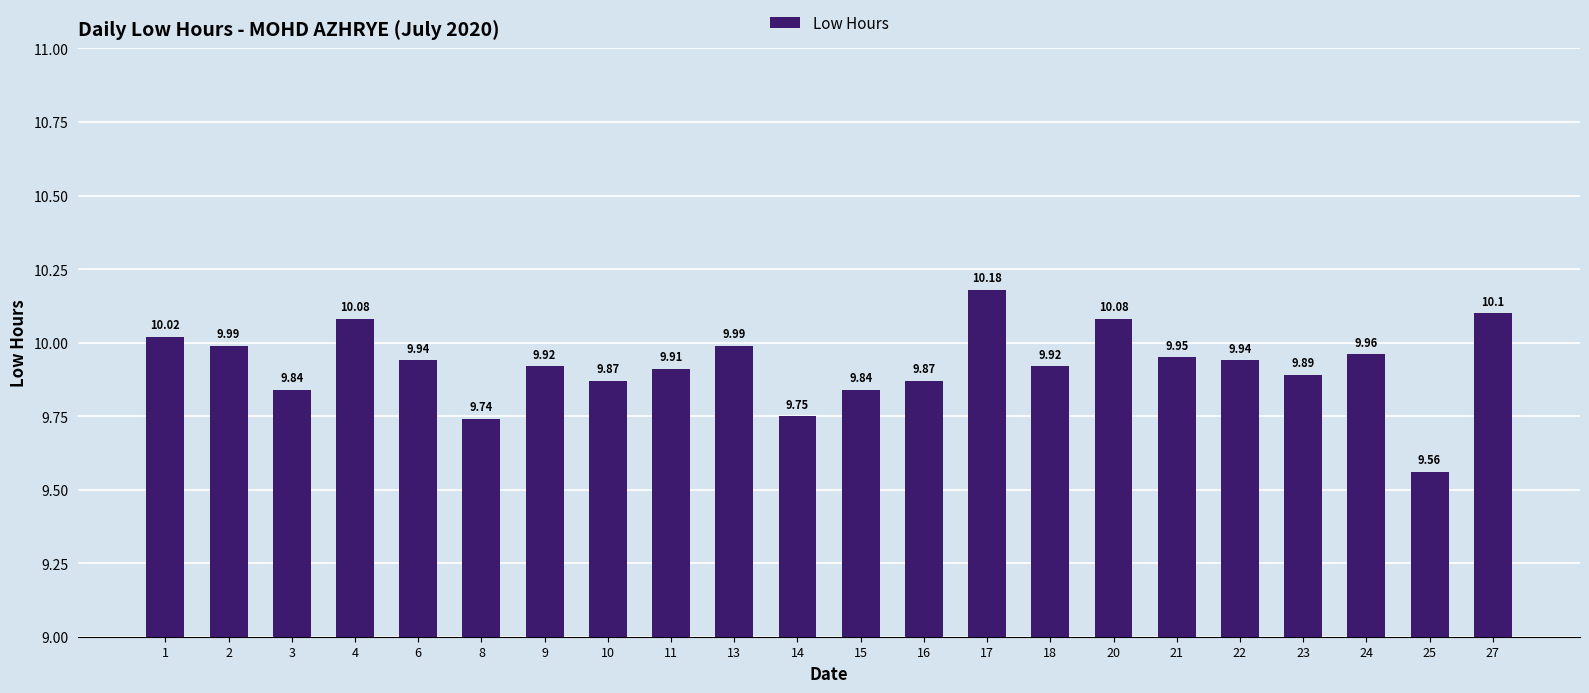

Which has a higher value, 21 or 4?

4